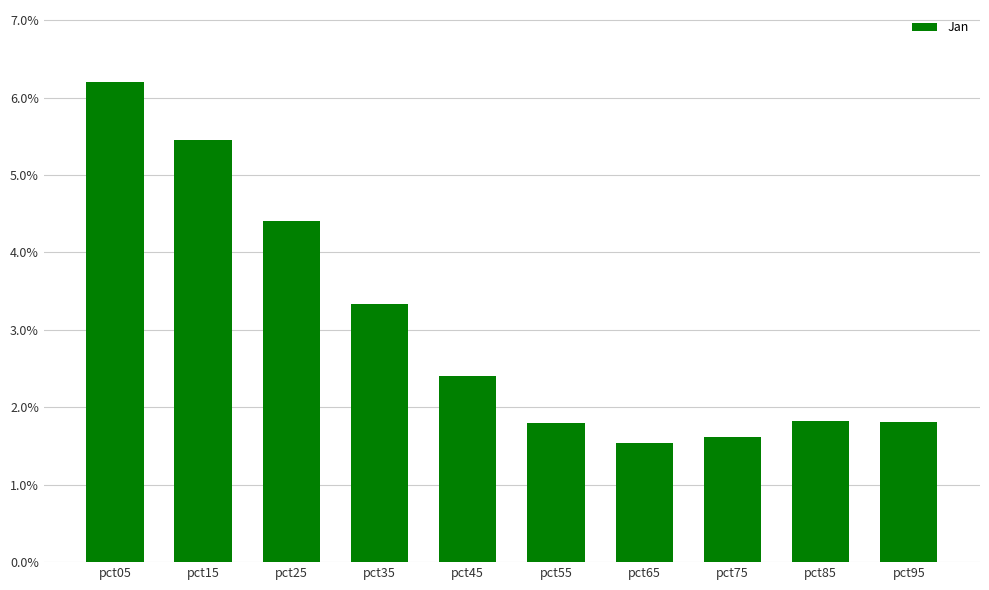

How many bars are there in total?

10